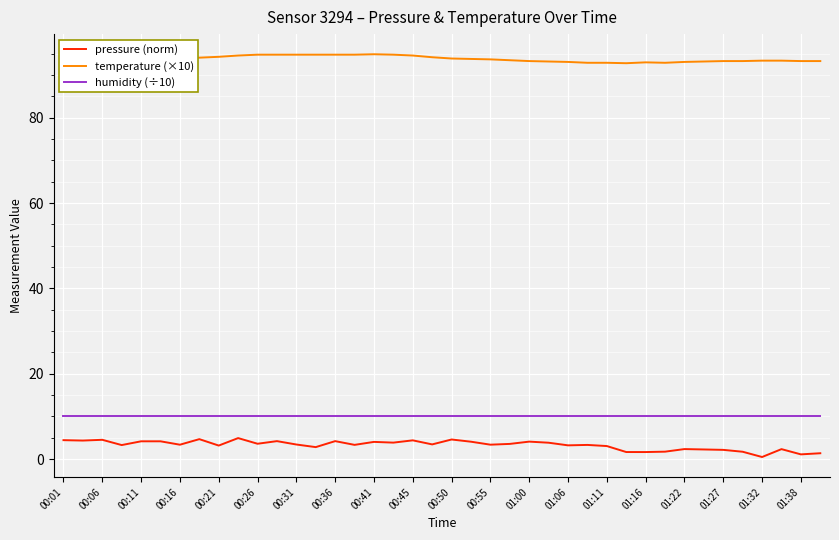

At how many categories does at least one series exceed 16?

40